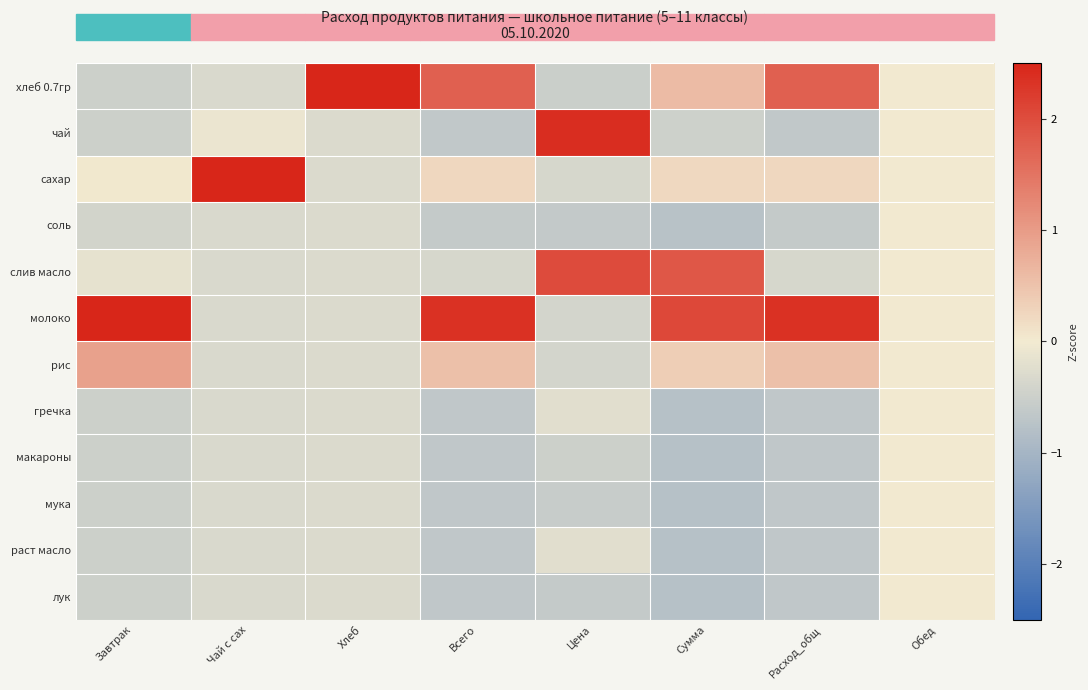

What is the maximum value shown in the chart?

3.3